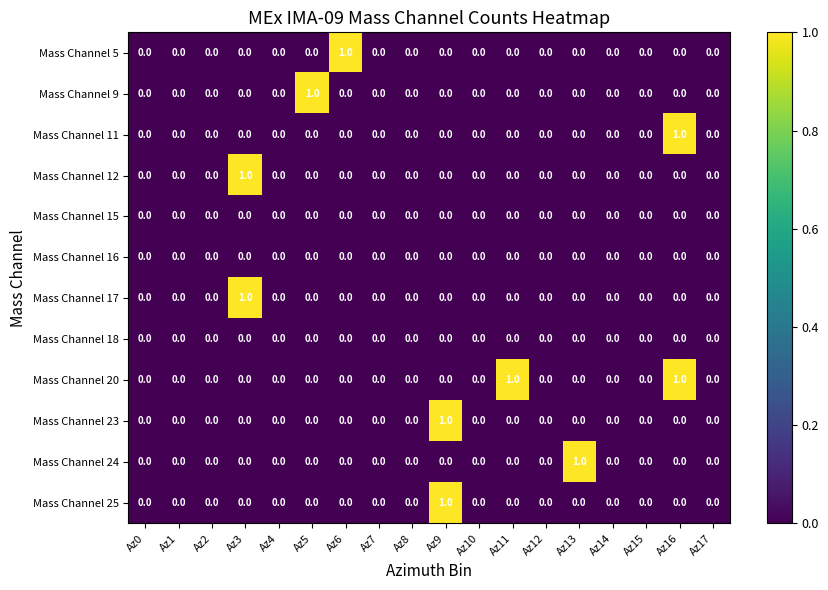

The Mass Channel 5 series shows 0 at Az14. True or false?

True